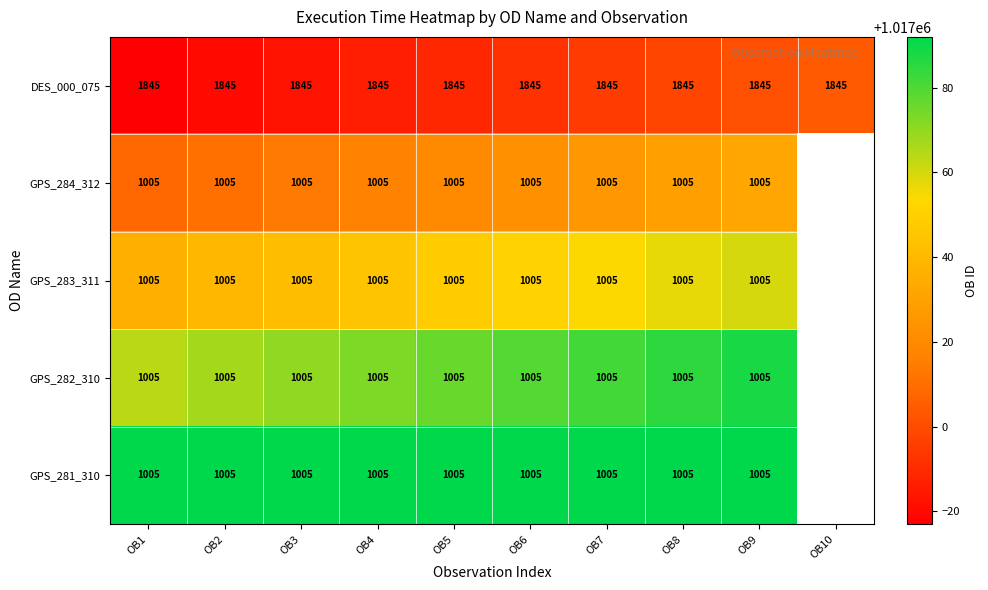

The value of GPS_284_312 at OB7 is 1017026.0. True or false?

True